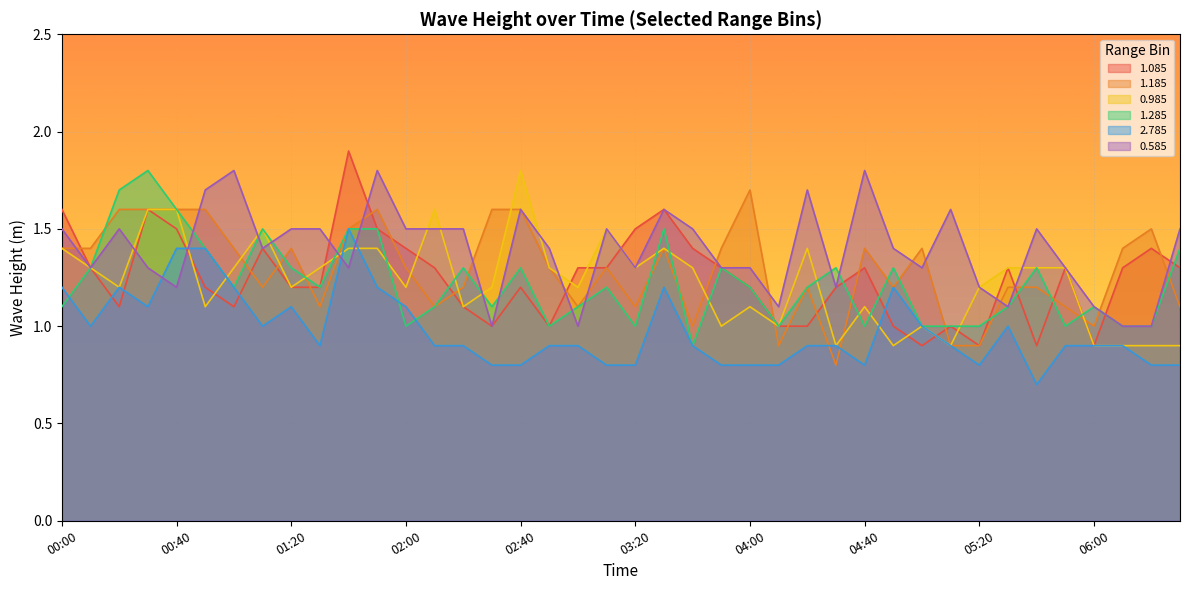

True or false: 0.585 has a value of 1.0 at 03:00.

True